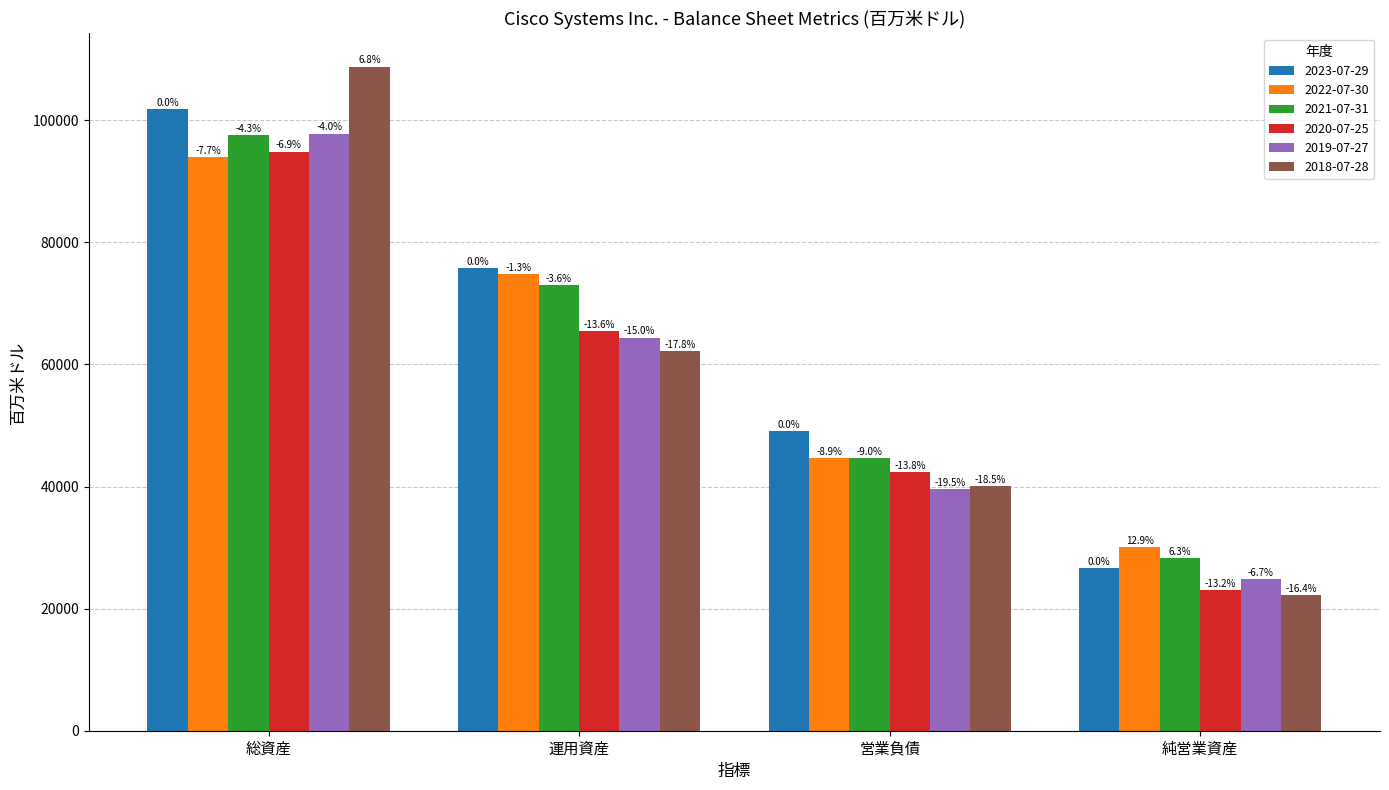

Is it true that 2018-07-28 equals 108784 at 総資産?

True